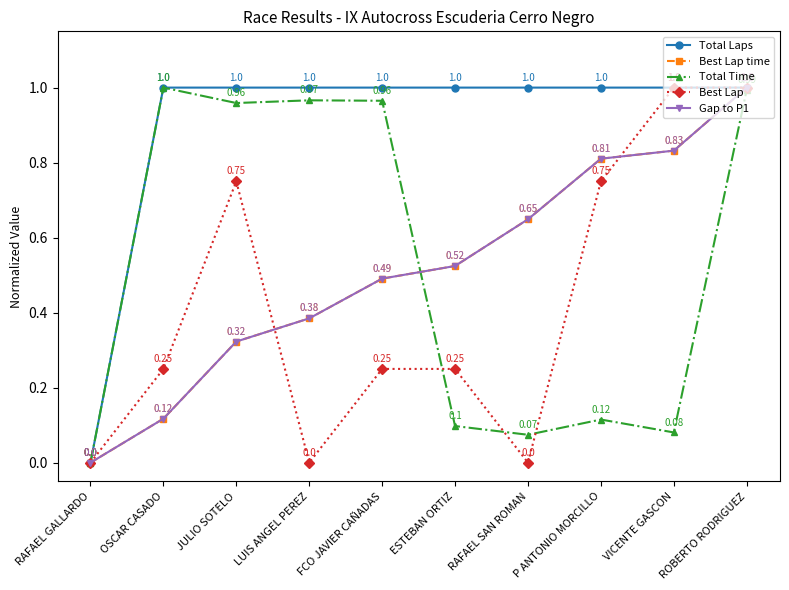

Does the chart have visible grid lines?

No